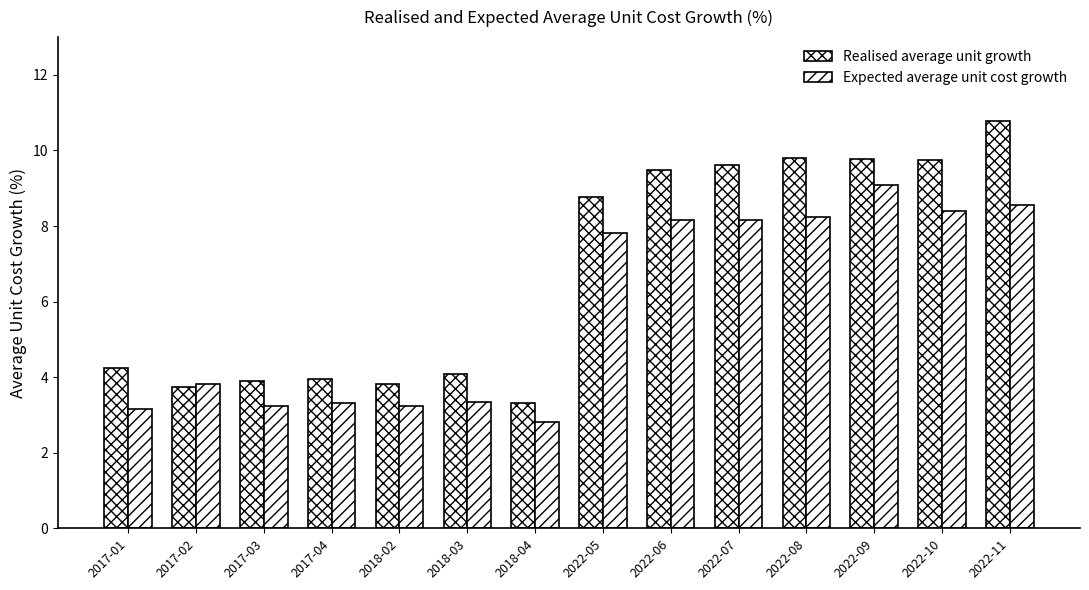

What is the label of the 4th bar from the left?

2017-04